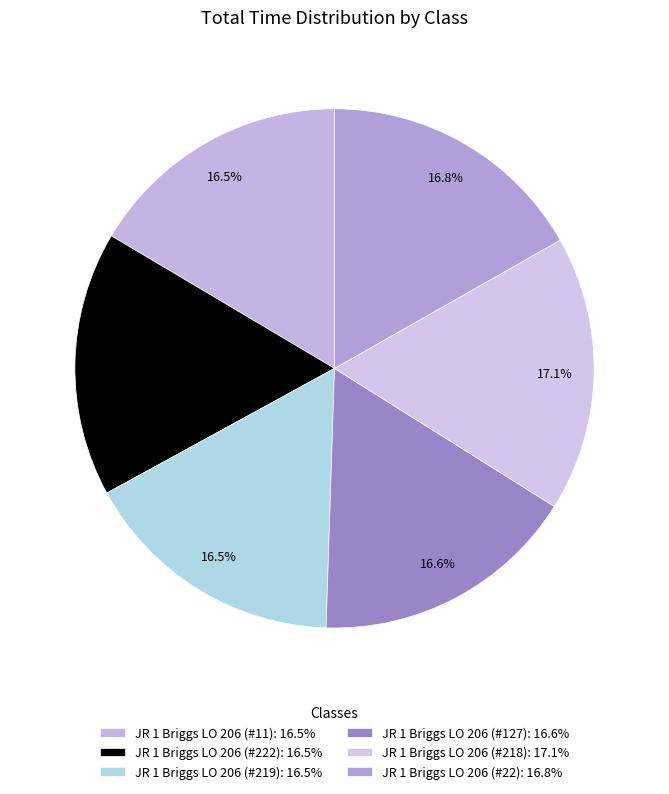

What is the ratio of the value at JR 1 Briggs LO 206 (#22) to the value at JR 1 Briggs LO 206 (#218)?

1.0